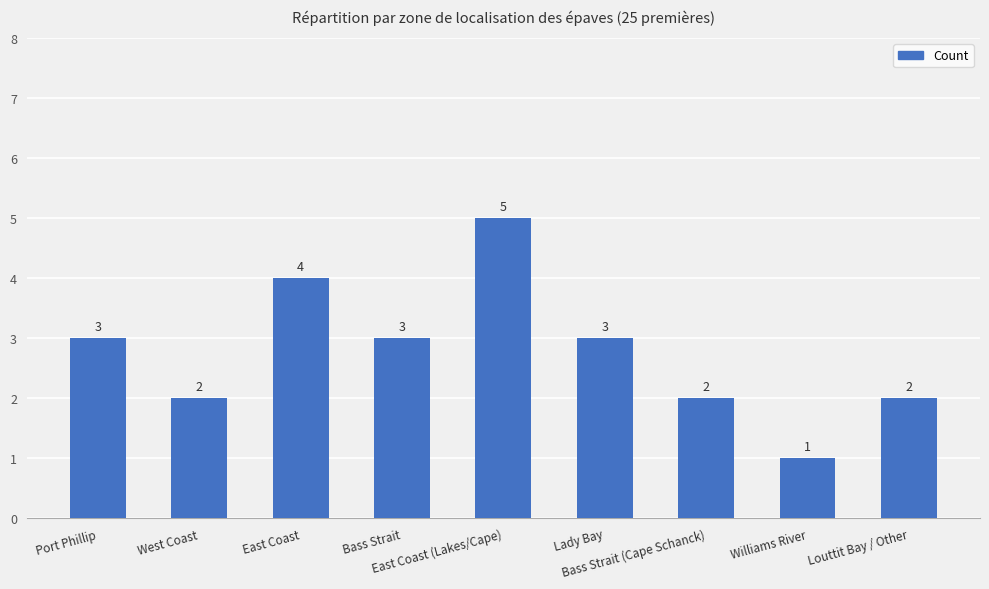

What is the maximum value shown in the chart?

5